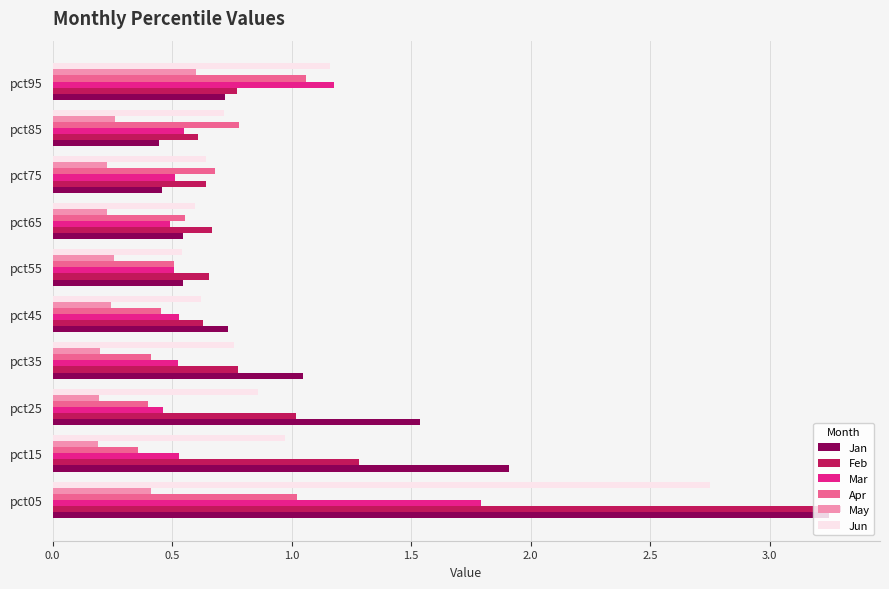

What is the sum of all Feb values?

10.3